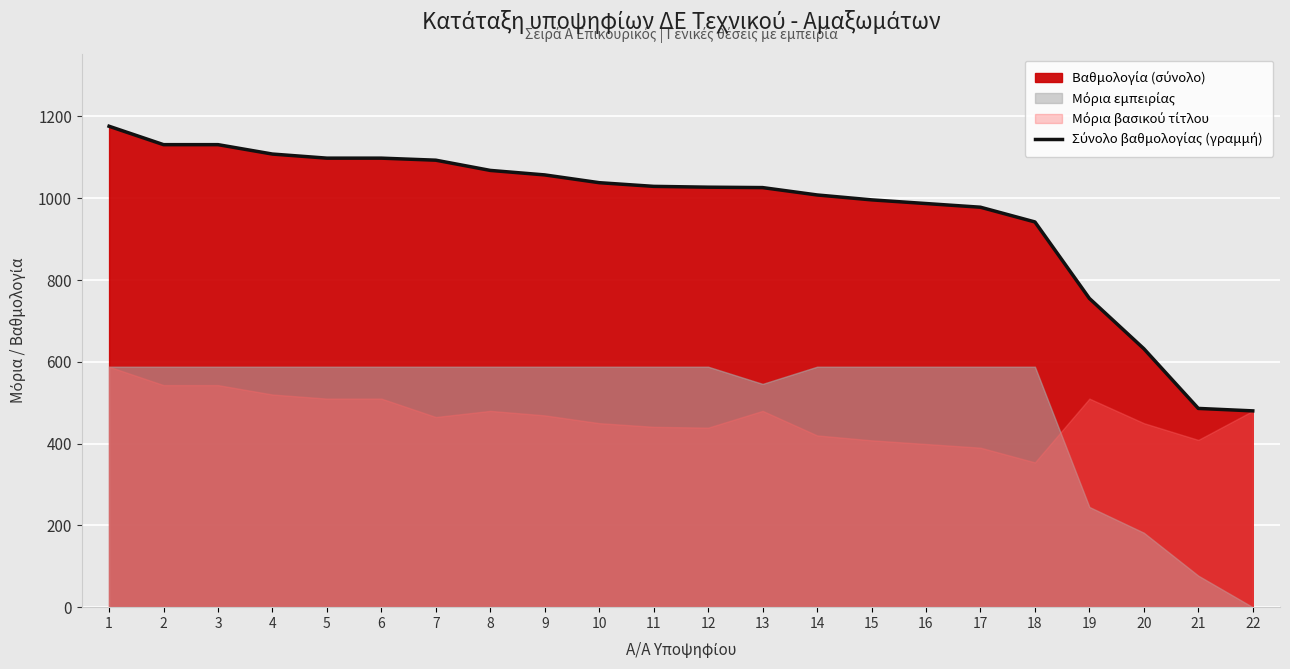

List the labels in order of value, largest first.

1, 2, 3, 4, 5, 6, 7, 8, 9, 10, 11, 12, 13, 14, 15, 16, 17, 18, 19, 20, 21, 22